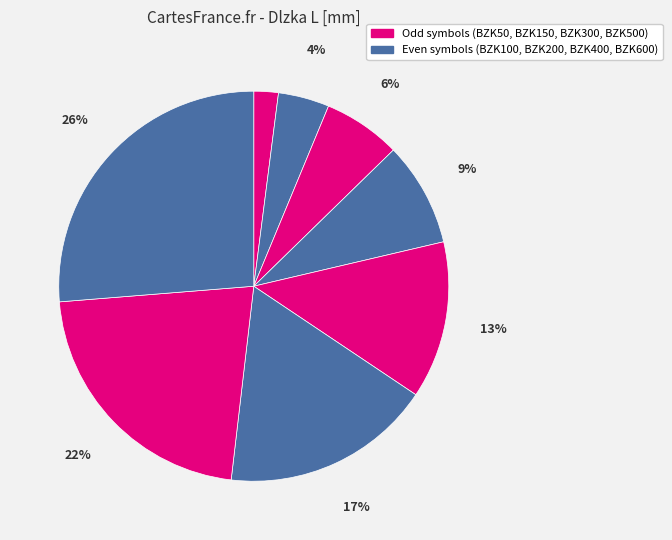

How many segments does this pie chart have?

8